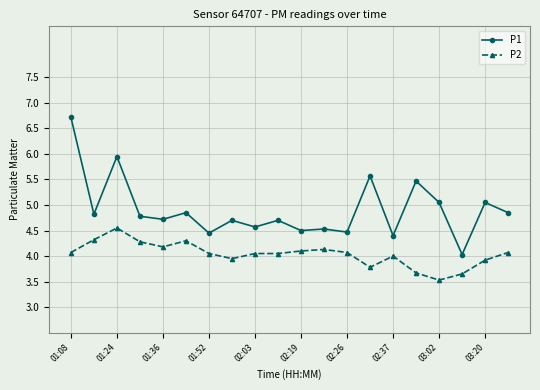

What is the greatest value displayed?

6.7